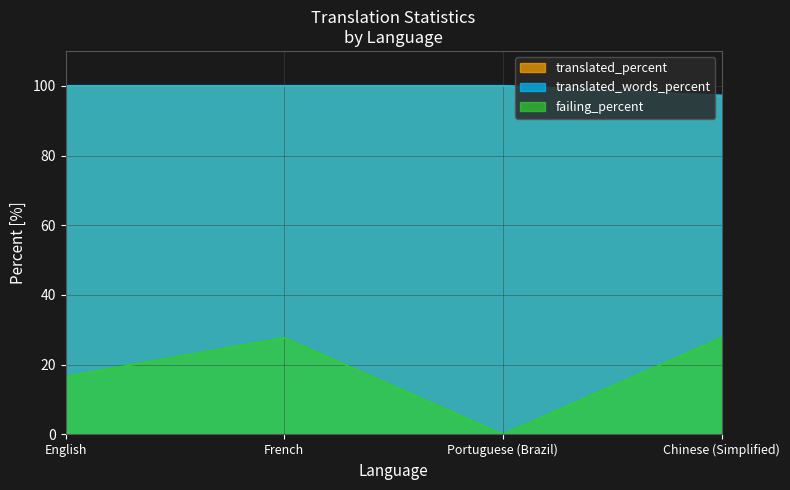

At which category does failing_percent reach its first local peak?

French